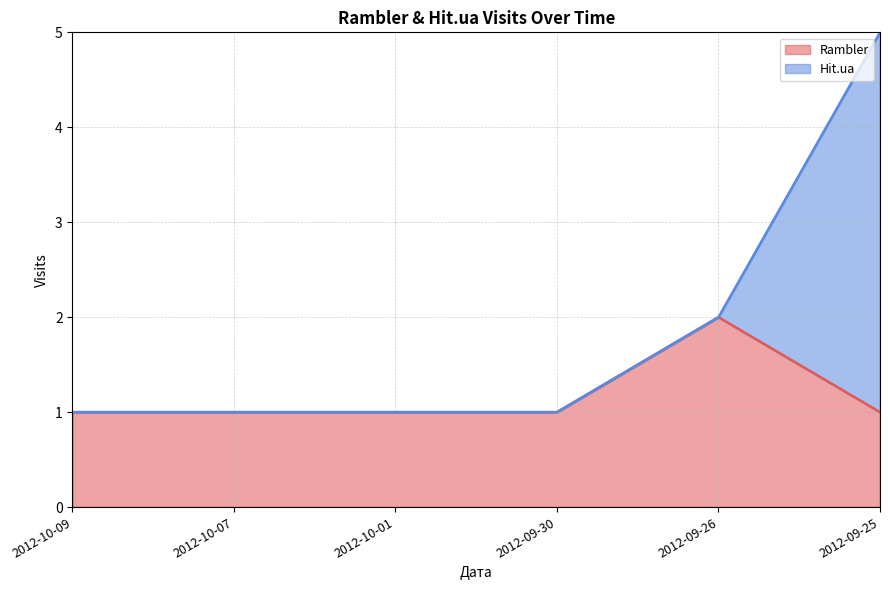

The chart shows a value of 3 at 2012-09-26. True or false?

False